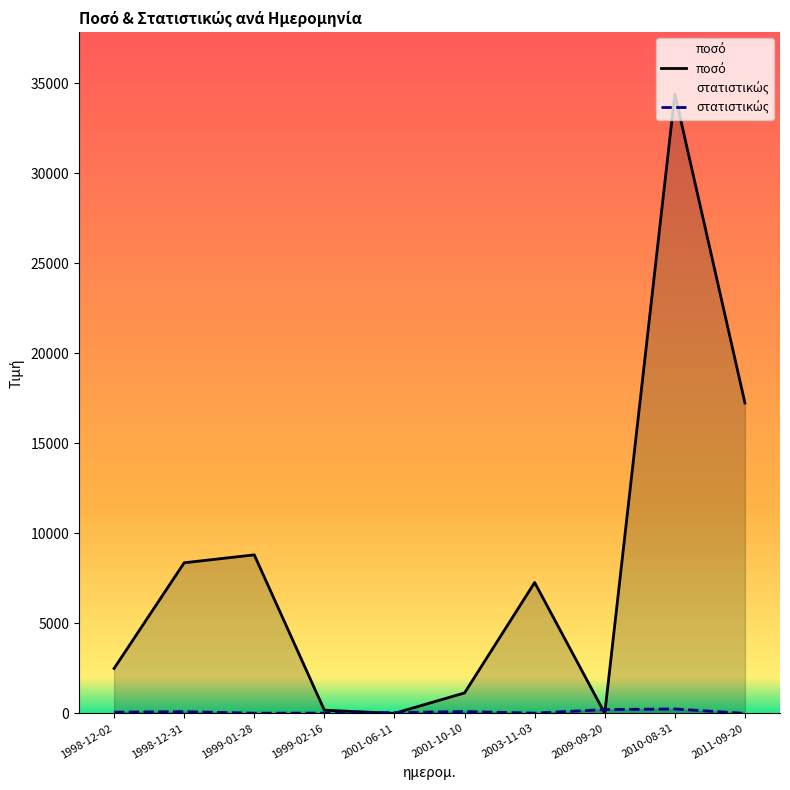

Which category has the highest value in the στατιστικώς series?

2010-08-31